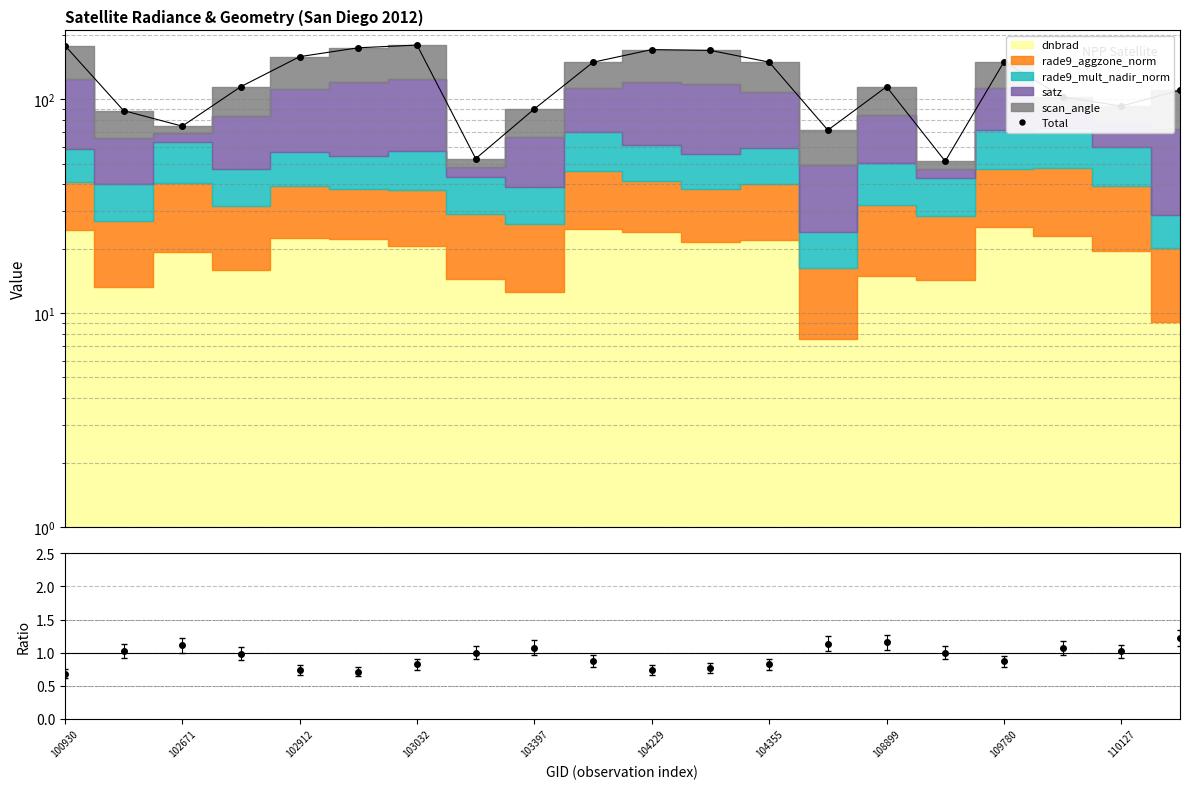

How many points are higher than both their immediate neighbors (excluding endpoints)?

4